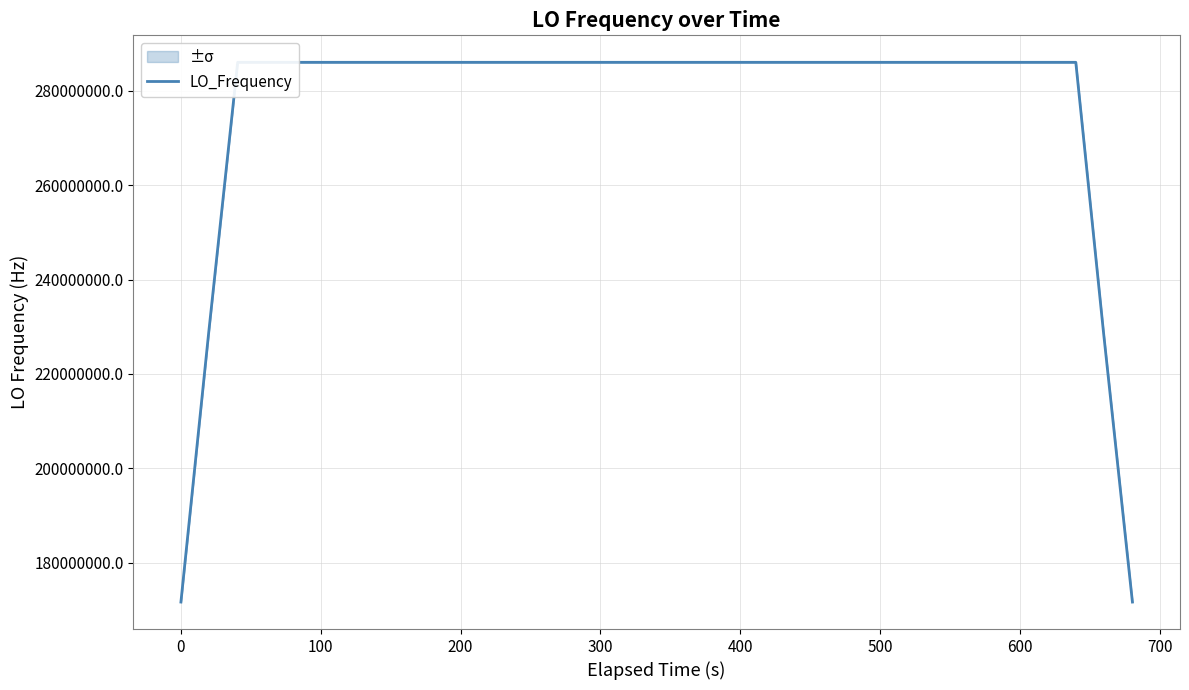

Is this an area chart (filled region under the line)?

No